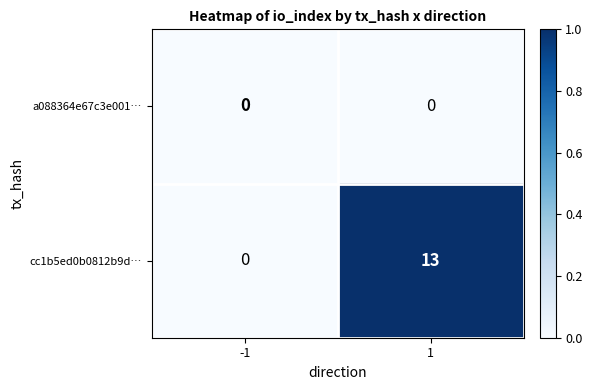

Count the number of categories in the chart.

2